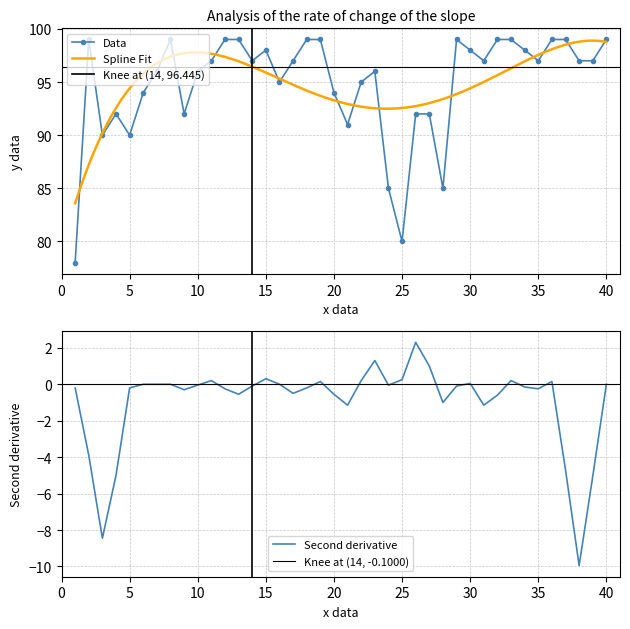

What is the highest value of the Data series?

99